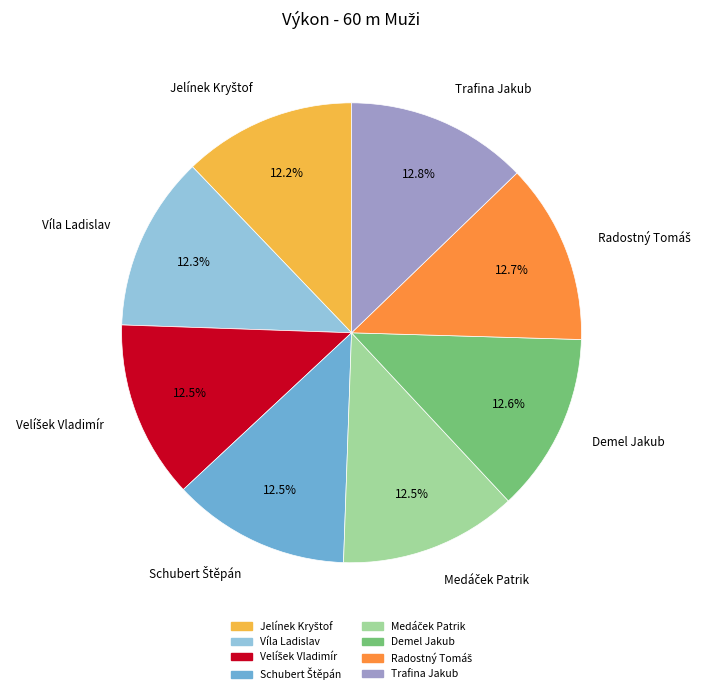

Is there a majority slice in this chart?

No